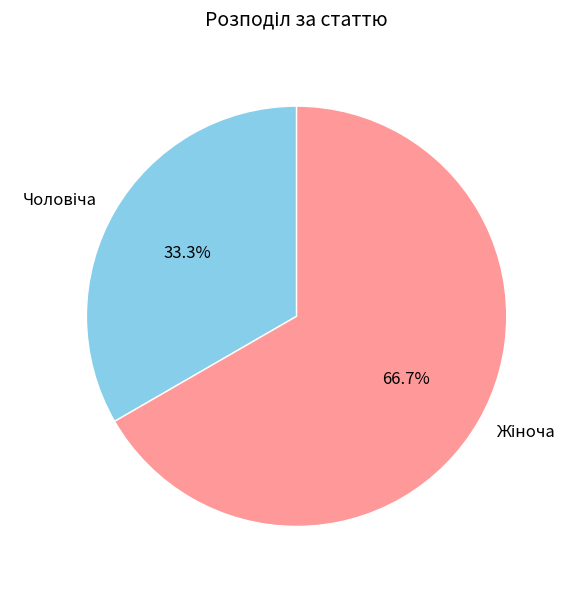

Is there a majority slice in this chart?

Yes